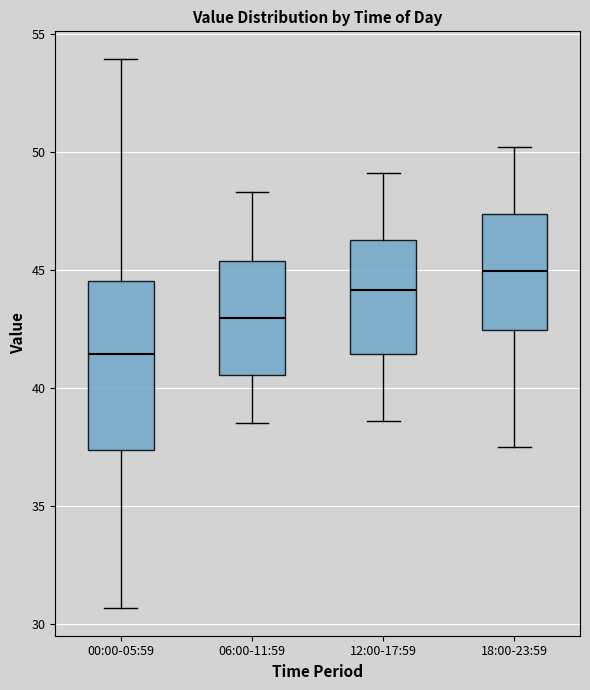

Where is the lower edge of the box for 00:00-05:59 on the y-axis? The values are not printed on the chart, so give them approximately, as read against the axis.

37.5